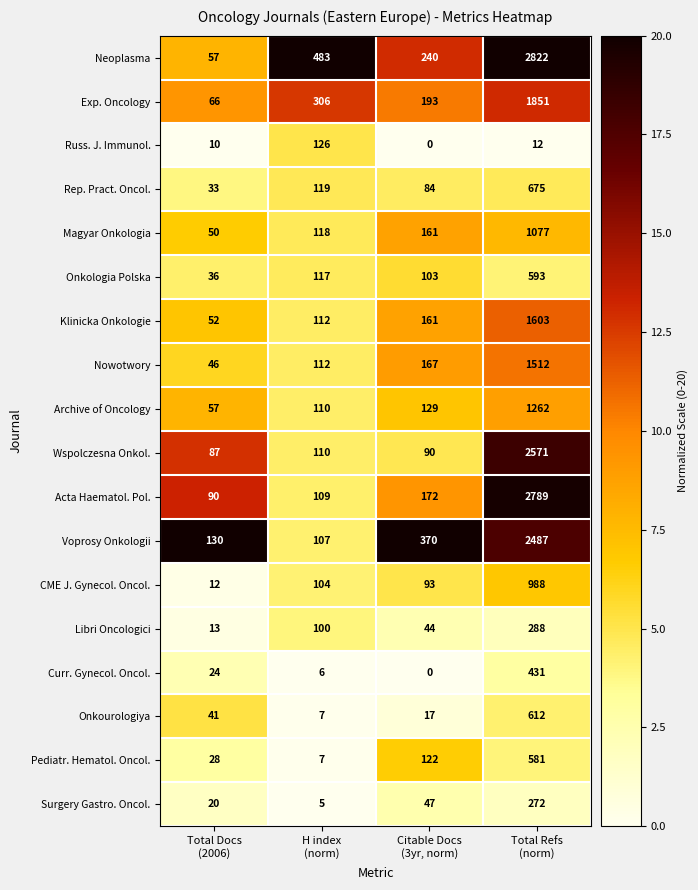

Which category has the lowest value across all series?

Citable Docs
(3yr, norm)